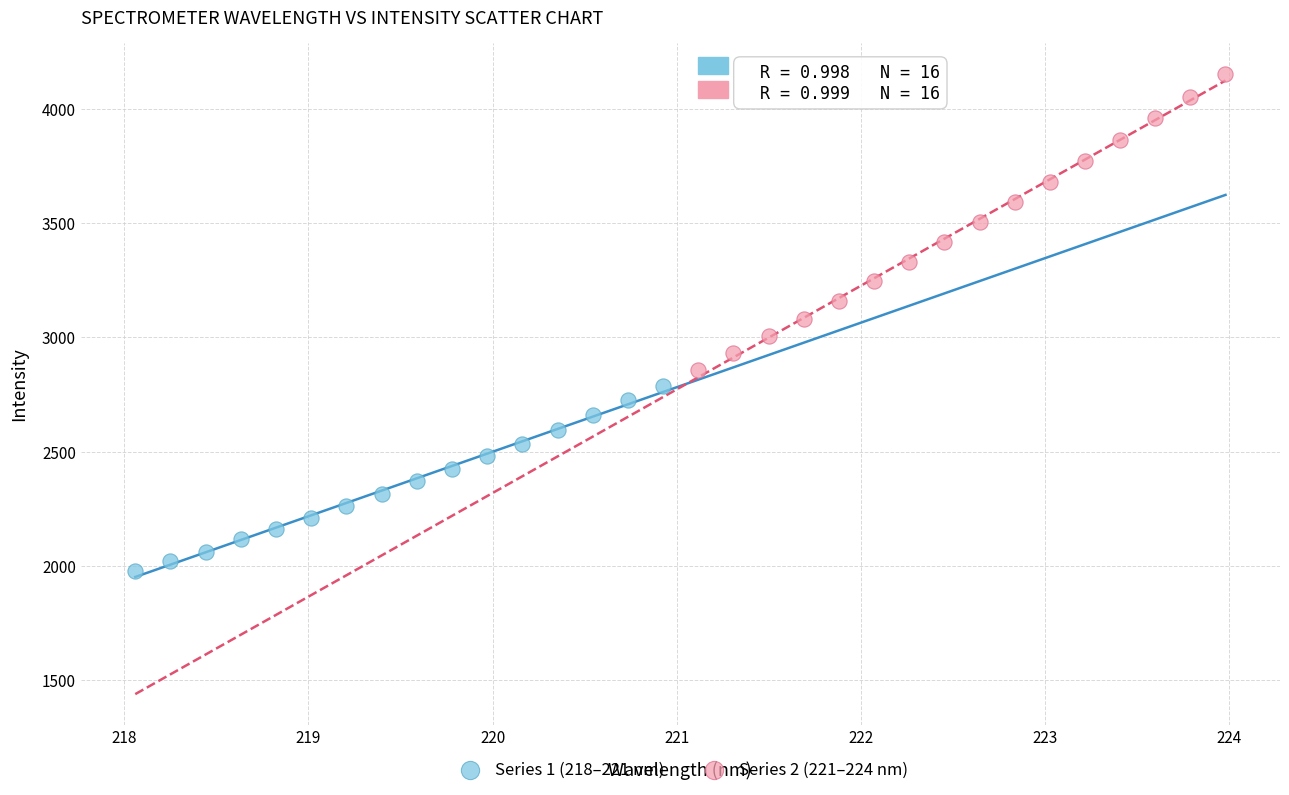

Which series reaches the minimum Y coordinate?

Series 1 (218–221 nm)